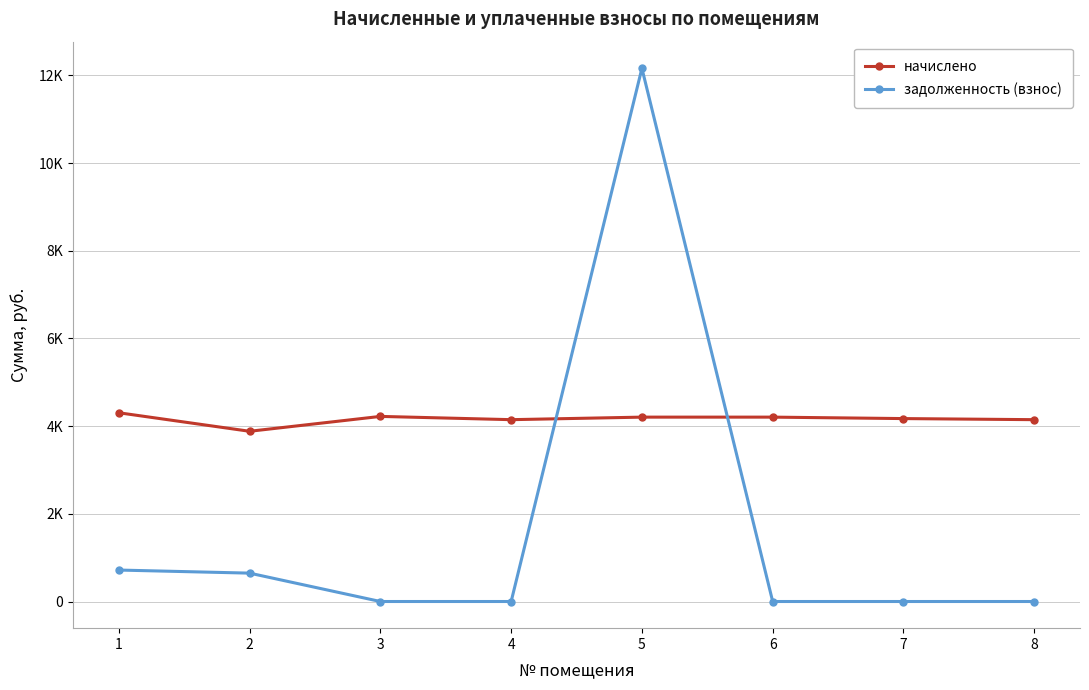

What are all the series names shown in the legend?

начислено, задолженность (взнос)